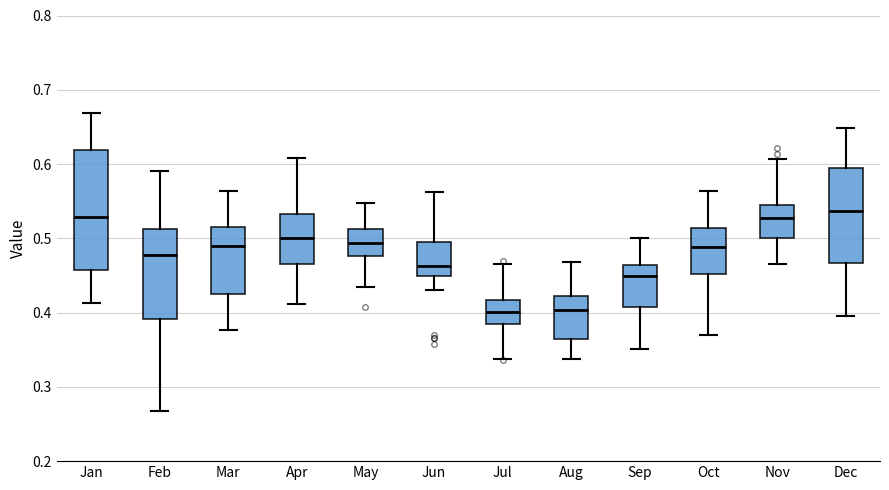

Reading left to right, transcribe this box plot: for each box, give where its median line is, the range the box spans, and where its two whiskers end, as read against the y-axis. The values are not printed on the chart, so give them approximately, as read against the axis.

Jan: median 0.53, box 0.46 to 0.62, whiskers 0.41 to 0.67
Feb: median 0.48, box 0.39 to 0.51, whiskers 0.27 to 0.59
Mar: median 0.49, box 0.42 to 0.52, whiskers 0.38 to 0.56
Apr: median 0.50, box 0.47 to 0.53, whiskers 0.41 to 0.61
May: median 0.49, box 0.48 to 0.51, whiskers 0.44 to 0.55
Jun: median 0.46, box 0.45 to 0.50, whiskers 0.43 to 0.56
Jul: median 0.40, box 0.39 to 0.42, whiskers 0.34 to 0.47
Aug: median 0.40, box 0.37 to 0.42, whiskers 0.34 to 0.47
Sep: median 0.45, box 0.41 to 0.46, whiskers 0.35 to 0.50
Oct: median 0.49, box 0.45 to 0.51, whiskers 0.37 to 0.56
Nov: median 0.53, box 0.50 to 0.55, whiskers 0.47 to 0.61
Dec: median 0.54, box 0.47 to 0.60, whiskers 0.40 to 0.65